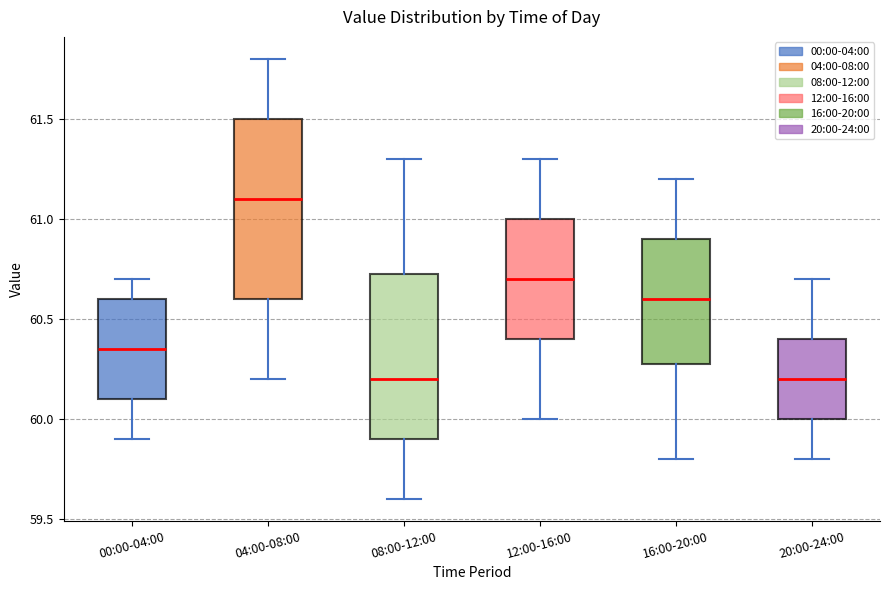

Reading left to right, transcribe this box plot: for each box, give where its median line is, the range the box spans, and where its two whiskers end, as read against the y-axis. The values are not printed on the chart, so give them approximately, as read against the axis.

00:00-04:00: median 60.35, box 60.10 to 60.60, whiskers 59.90 to 60.70
04:00-08:00: median 61.10, box 60.60 to 61.50, whiskers 60.20 to 61.80
08:00-12:00: median 60.20, box 59.90 to 60.75, whiskers 59.60 to 61.30
12:00-16:00: median 60.70, box 60.40 to 61.00, whiskers 60.00 to 61.30
16:00-20:00: median 60.60, box 60.30 to 60.90, whiskers 59.80 to 61.20
20:00-24:00: median 60.20, box 60.00 to 60.40, whiskers 59.80 to 60.70